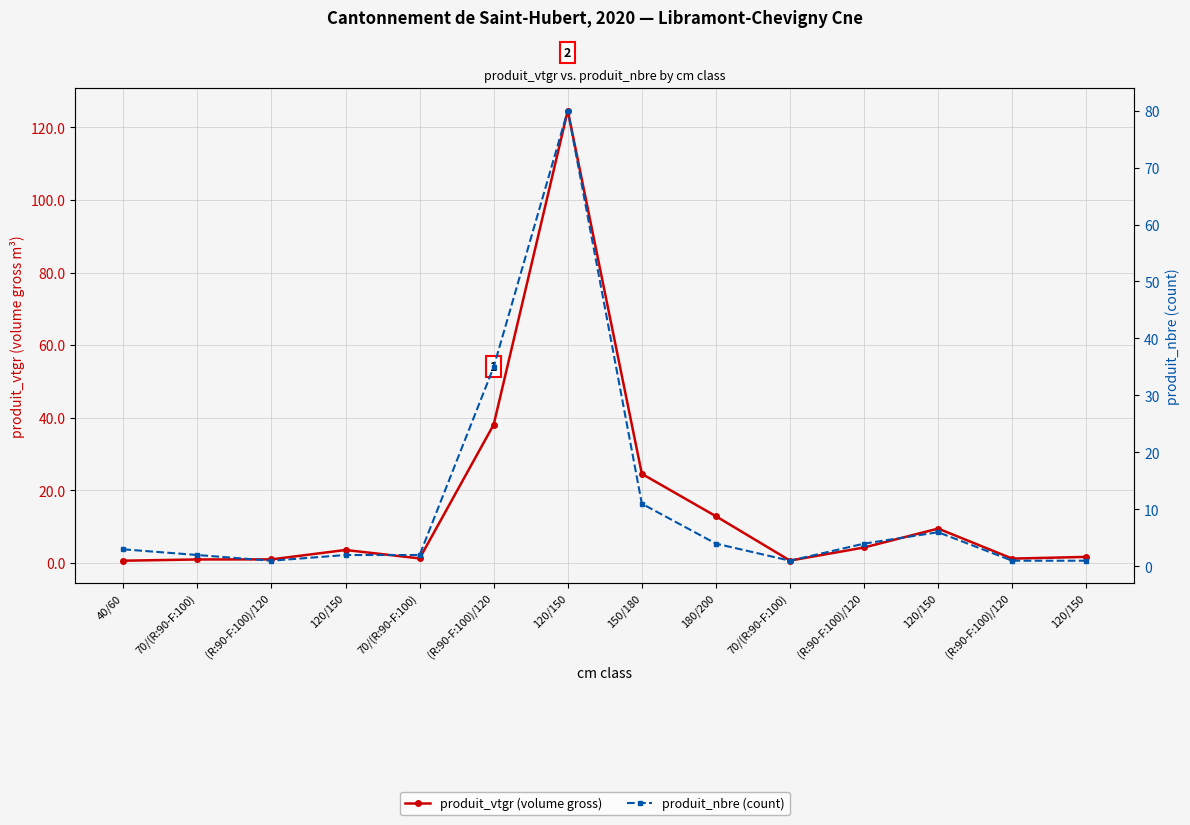

At which label is produit_vtgr (volume gross) closest to 62?

(R:90-F:100)/120